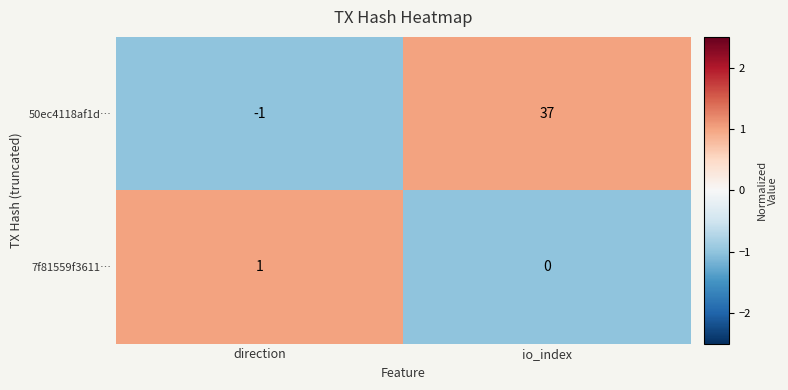

Which label corresponds to the largest value in the chart?

io_index